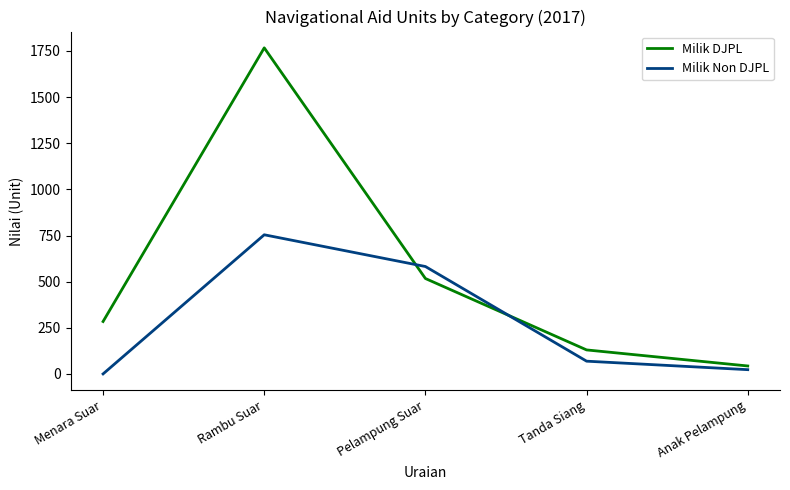

True or false: Milik DJPL has a value of 1767 at Rambu Suar.

True